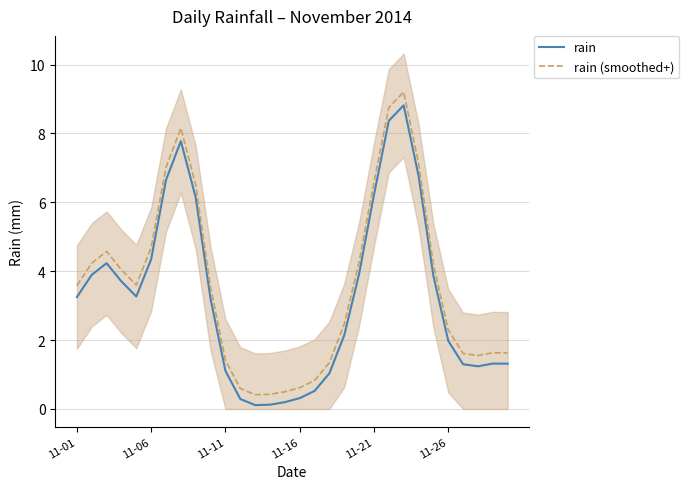

At which label does rain first exceed 3?

11-01